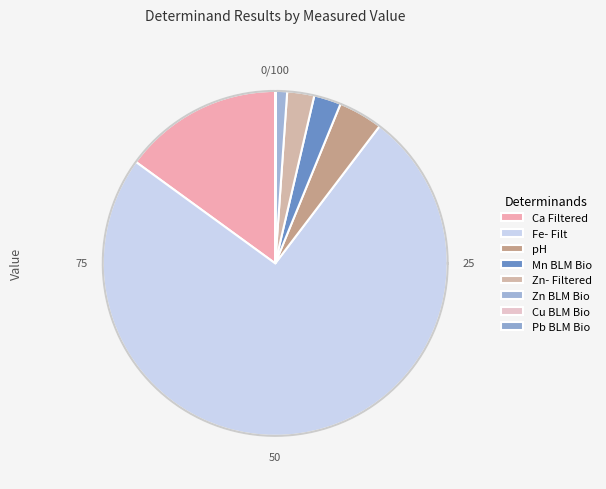

Do Fe- Filt and Zn BLM Bio together represent more than half of the pie?

Yes